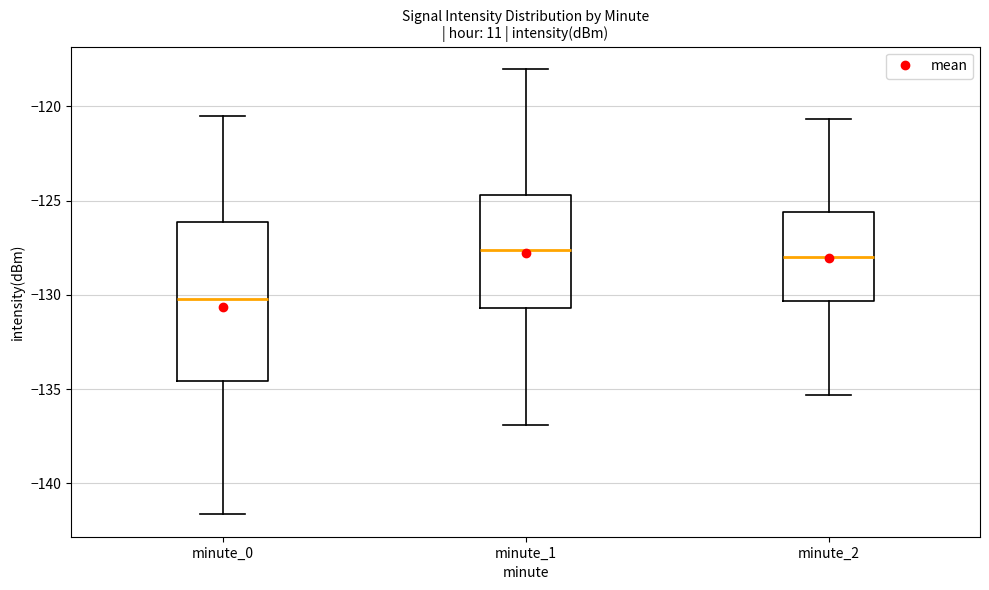

Comparing the boxes themselves (not the whiskers), which one is the tallest?

minute_0